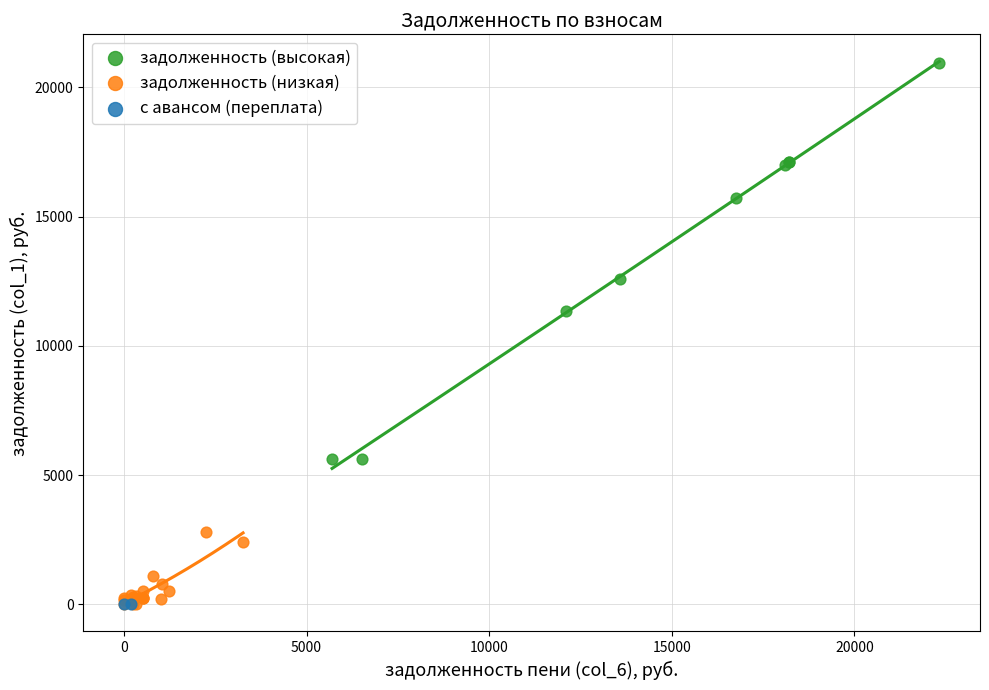

What are all the series names shown in the legend?

задолженность (высокая), задолженность (низкая), с авансом (переплата)